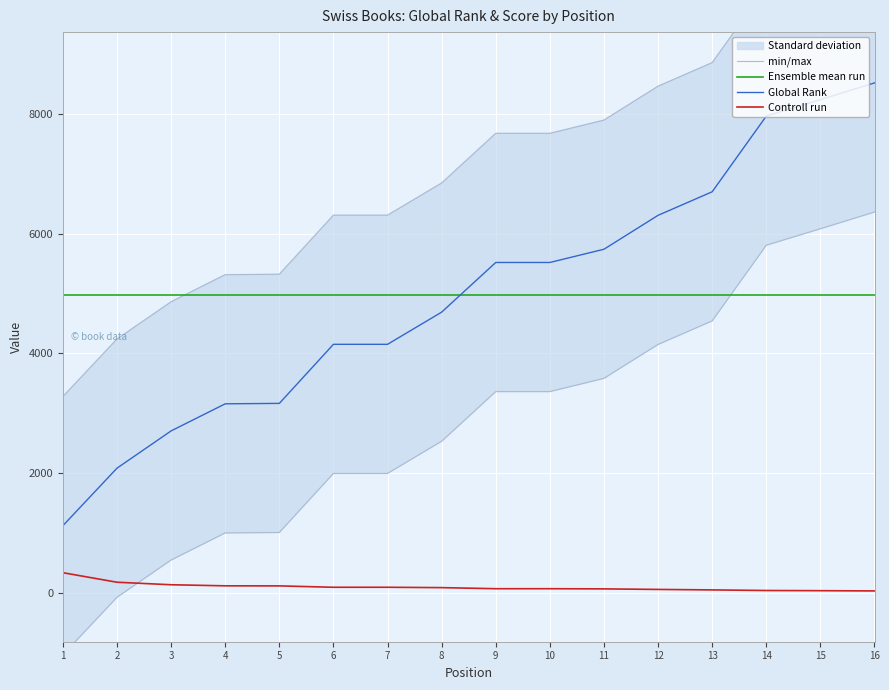

What is the lowest value of the Global Rank series?

1124